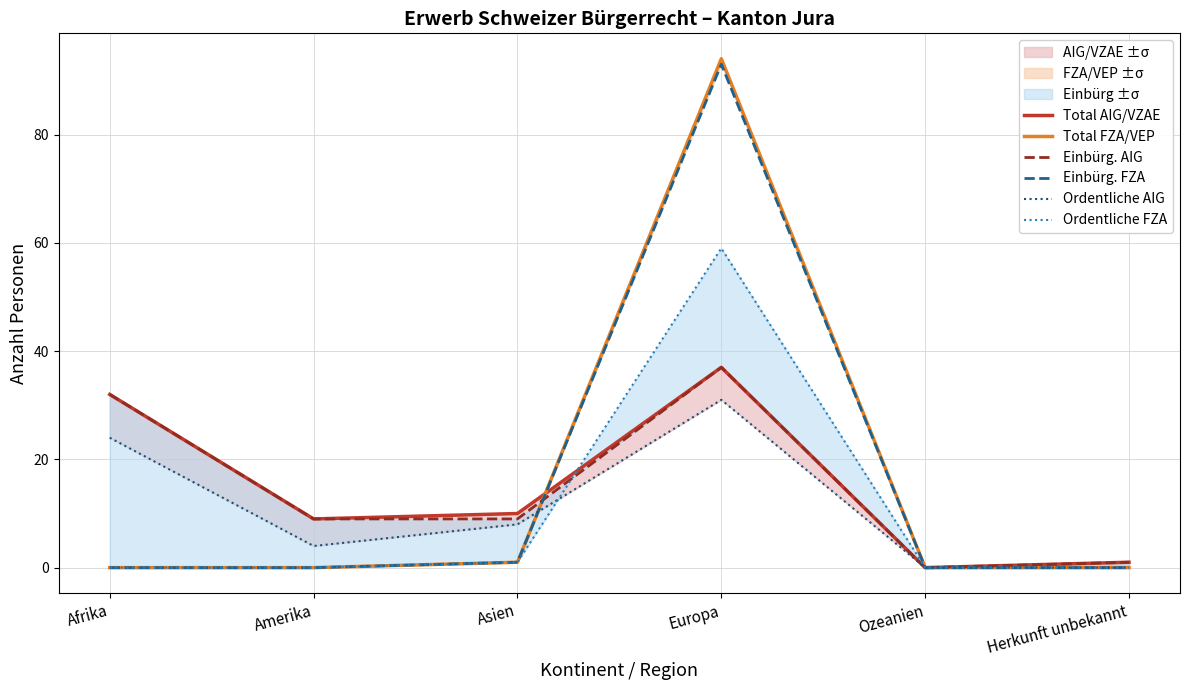

What value does the Einbürg. AIG series have at Asien, to the nearest 10?

10